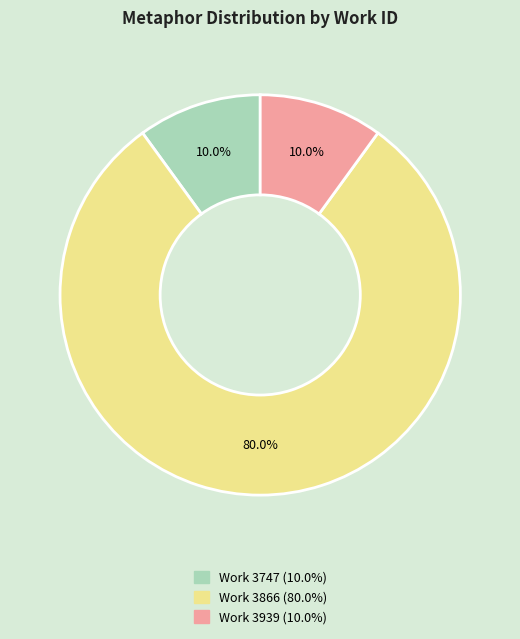

Is there a majority slice in this chart?

Yes